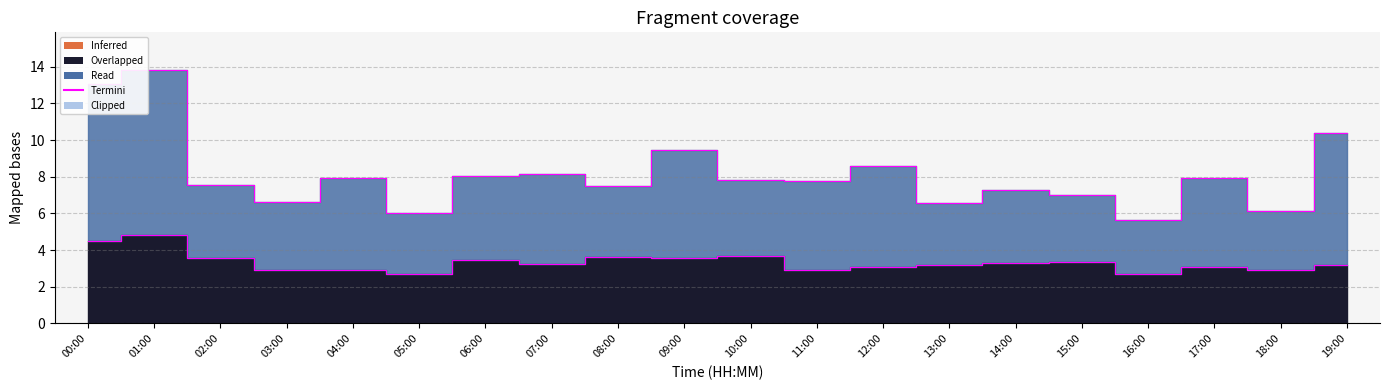

How many interior local peaks does the P1 edge series have?

7